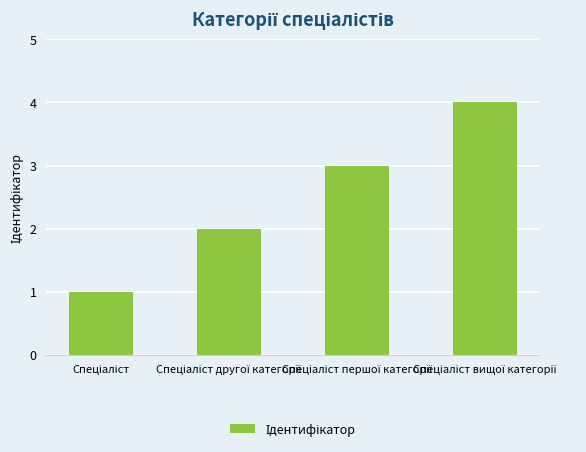

What is the sum of all values?

10